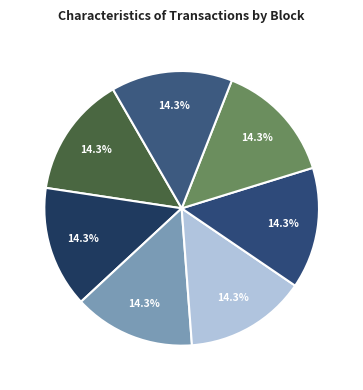

How many segments does this pie chart have?

7